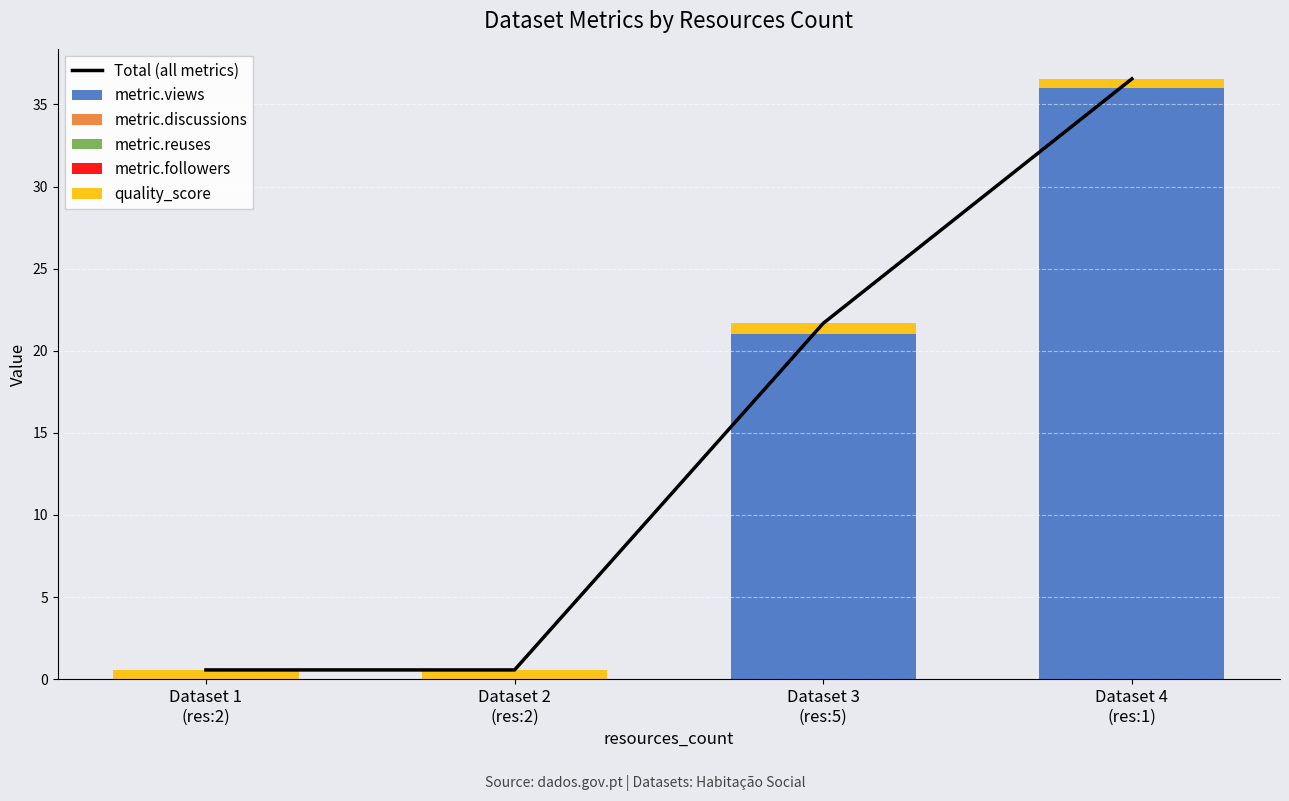

What is the difference between the Total (all metrics) values at Dataset 4
(res:1) and Dataset 1
(res:2)?

36.0